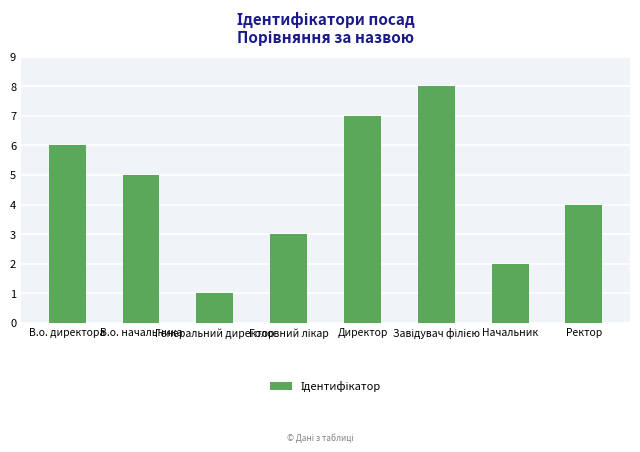

The value at Директор is 7. True or false?

True